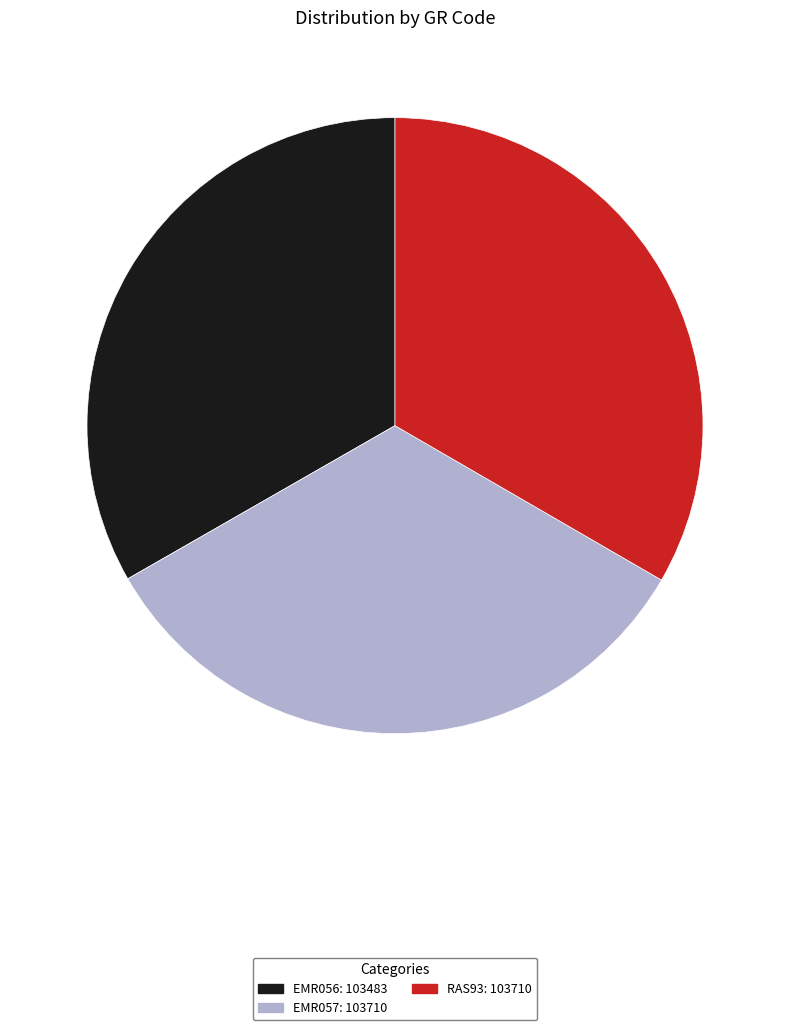

Is there any slice that represents more than half of the pie?

No